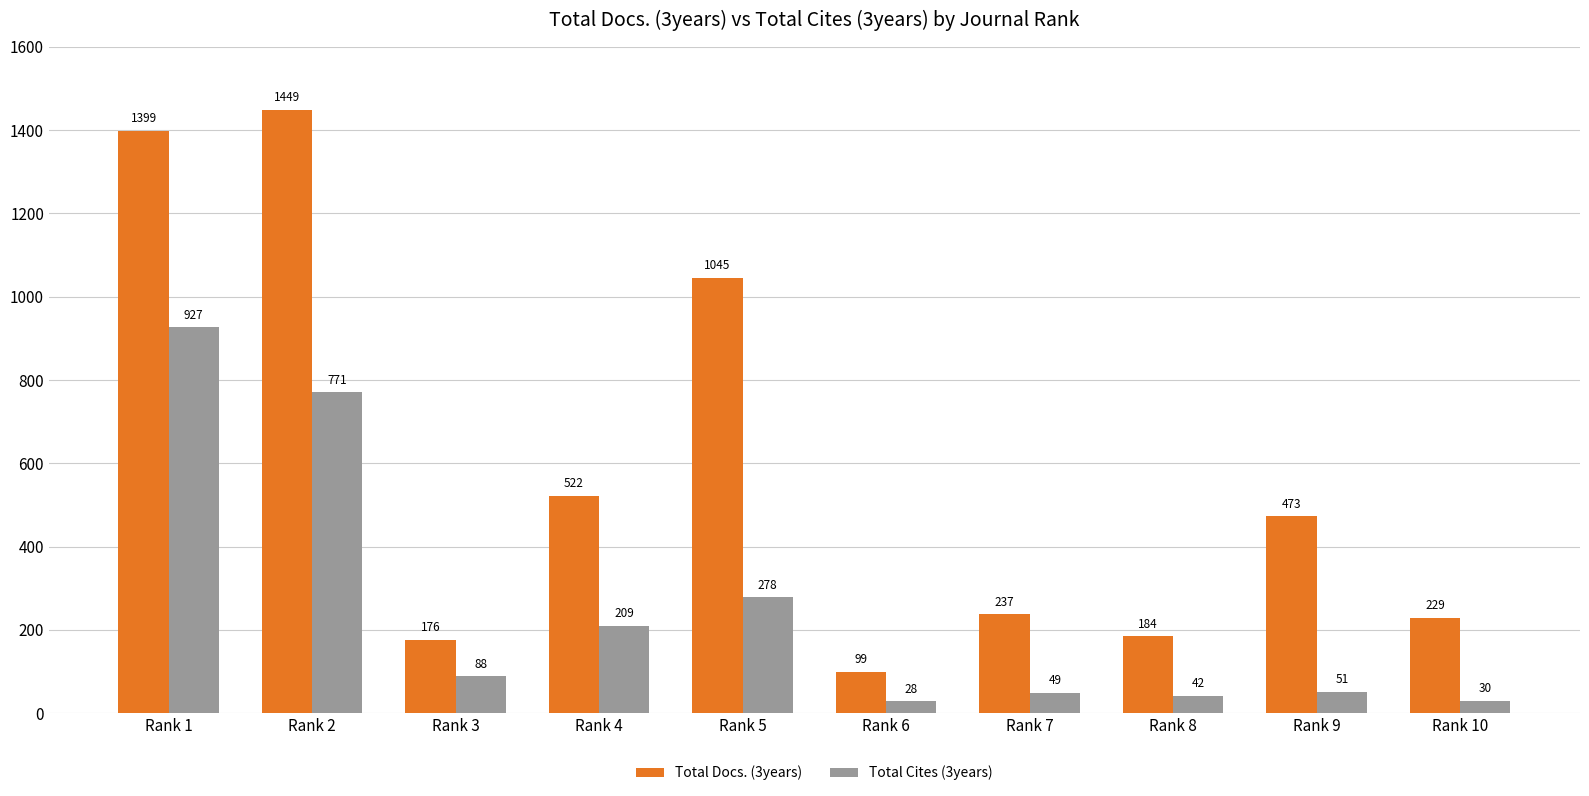

How many bars are there in total?

20